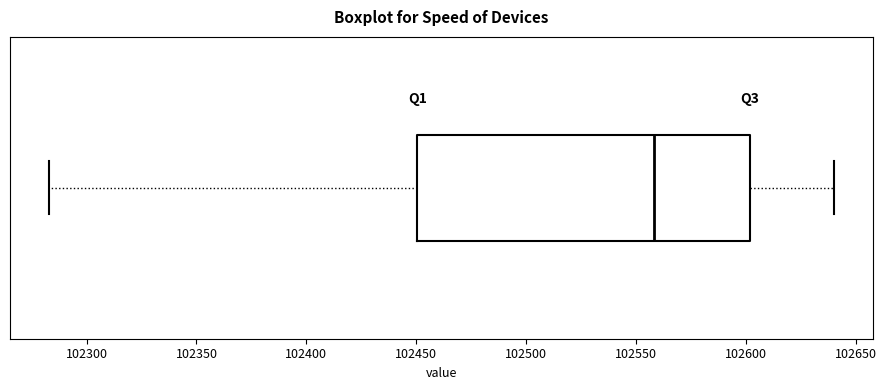

Transcribe this box plot: give where the median line is, the range the box spans, and where the two whiskers end, as read against the x-axis. The values are not printed on the chart, so give them approximately, as read against the axis.

median 102560, box 102450 to 102600, whiskers 102285 to 102640